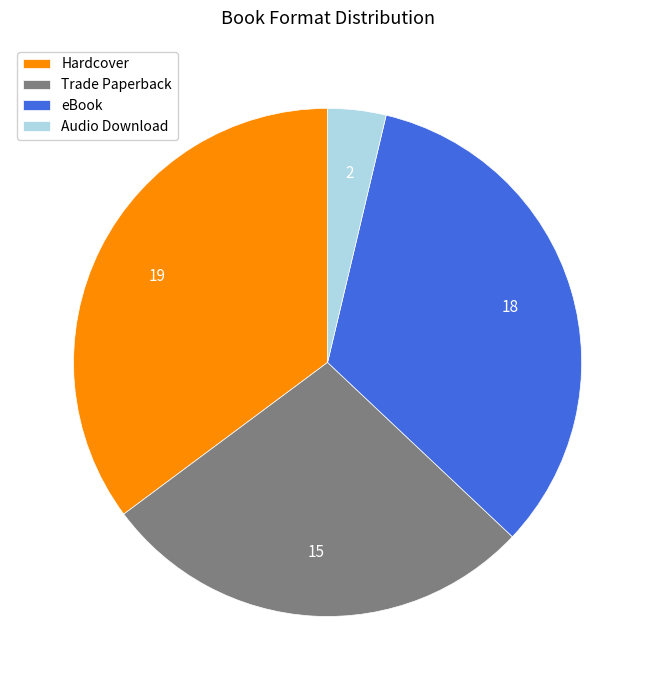

Which category has the biggest portion of the pie?

Hardcover